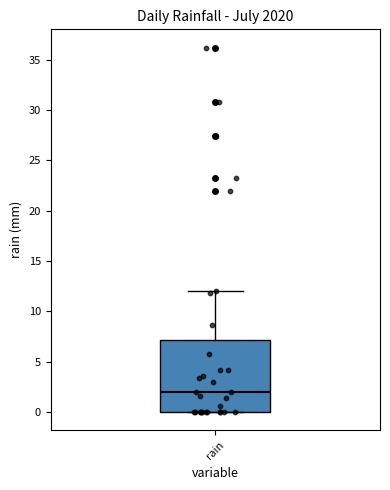

Read this box plot against the y-axis: the position of the median line, the range covered by the box, and the ends of both whiskers. The values are not printed on the chart, so give them approximately, as read against the axis.

median 2, box 0 to 7, whiskers 0 to 12